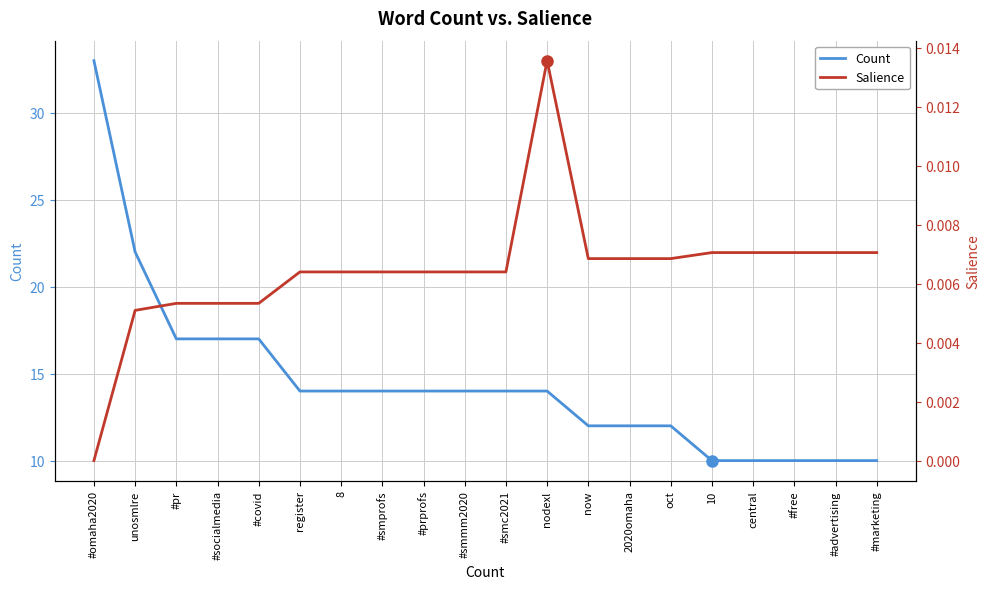

Which category has the highest value in the Count series?

#omaha2020